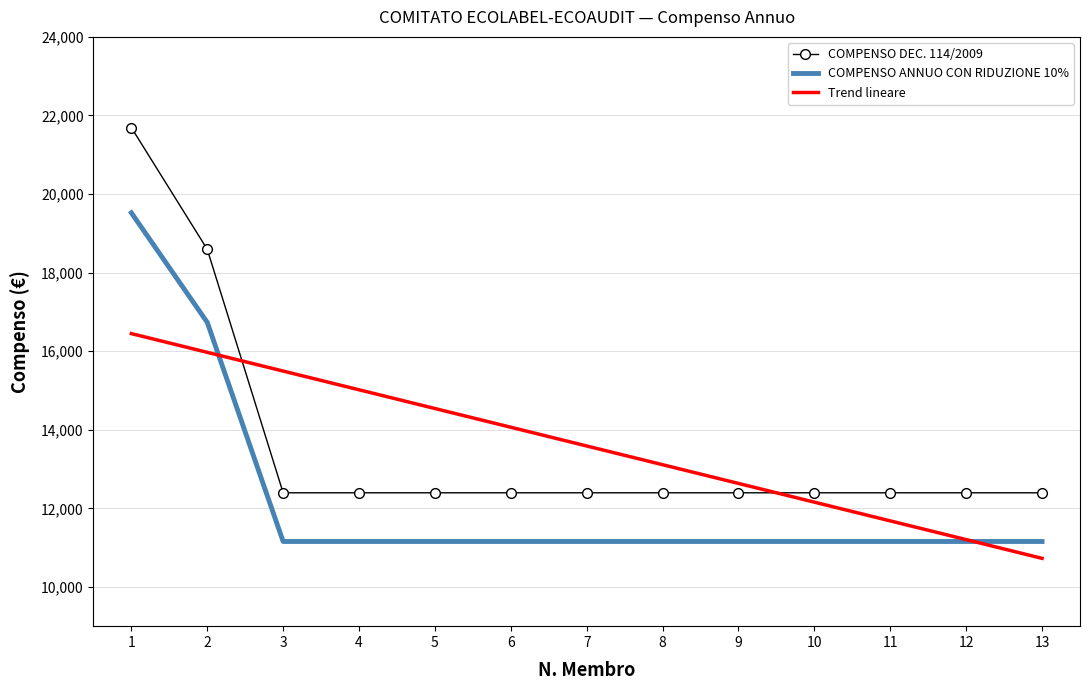

What is the spread (max minus min) of values at 6?

2908.1